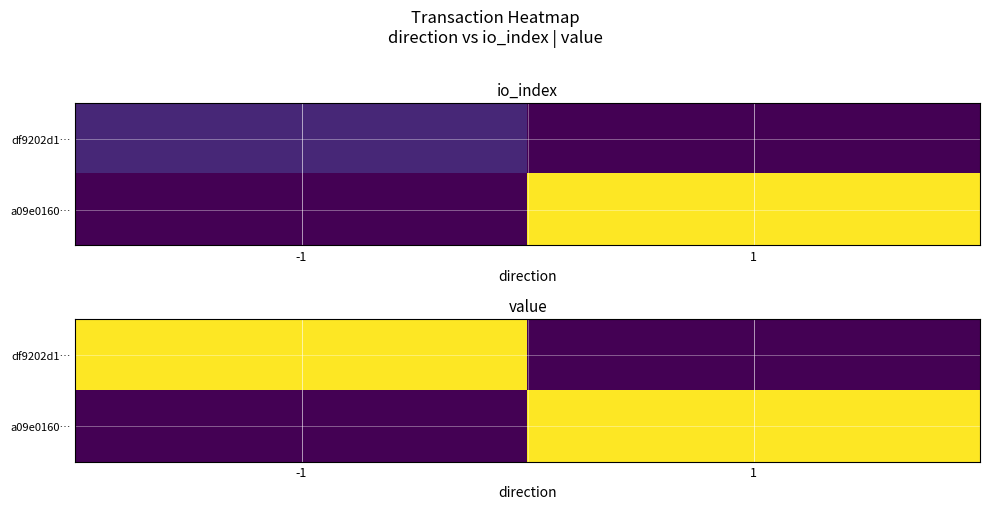

Rank the series at 1 from lowest to highest value.

df9202d1…, a09e0160…